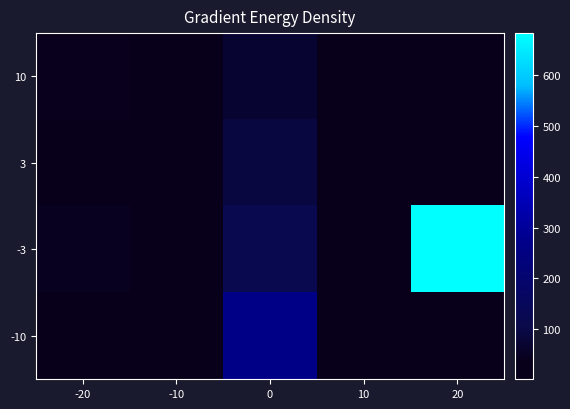

What is the difference between the highest and lowest values at -20?

43